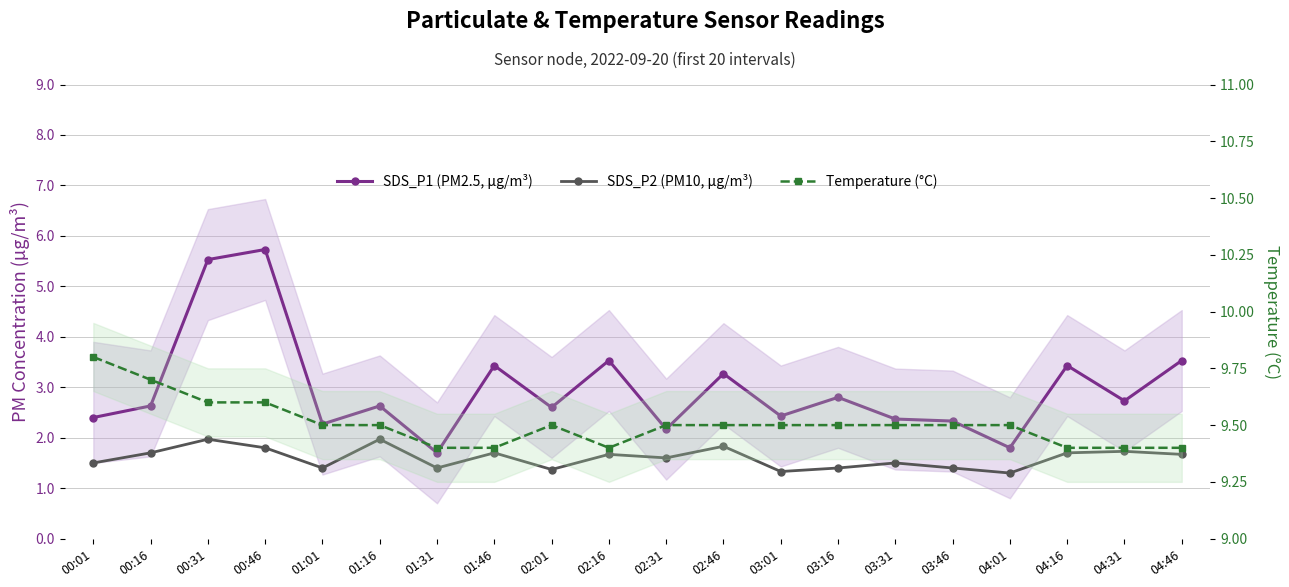

Which series changed the most between 00:16 and 02:31?

SDS_P1 (PM2.5, µg/m³)